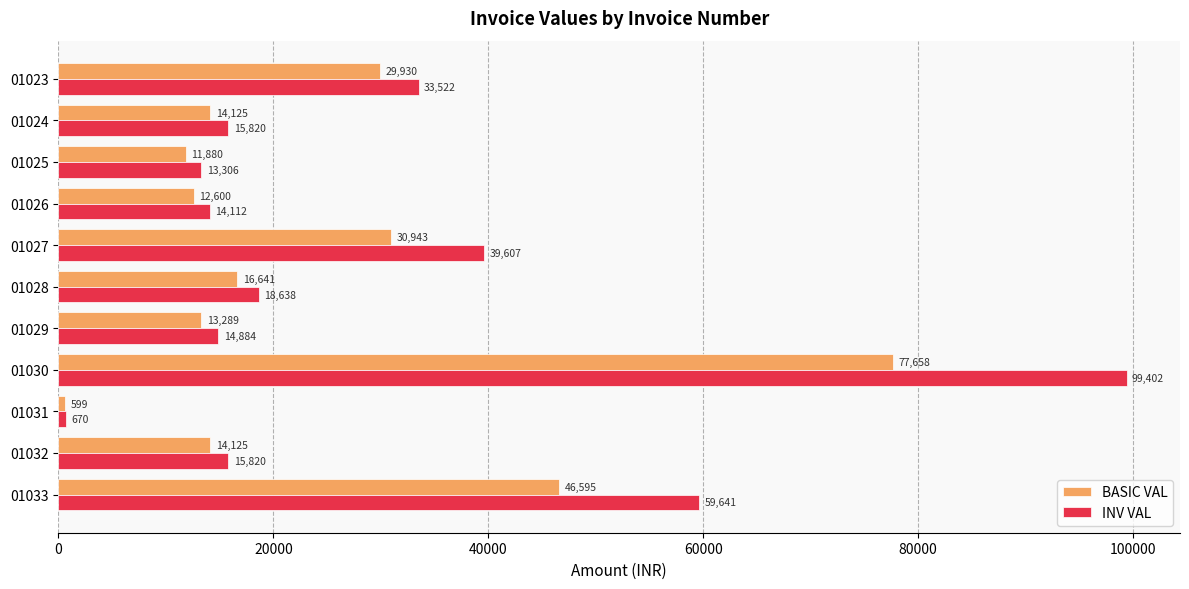

Which label corresponds to the smallest value in the chart?

01031